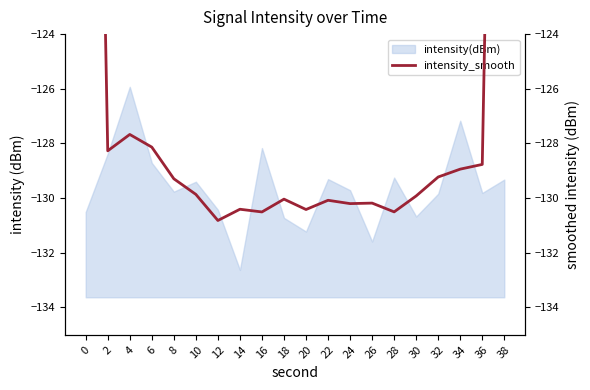

What is the difference between the values at 8 and 32?

0.1